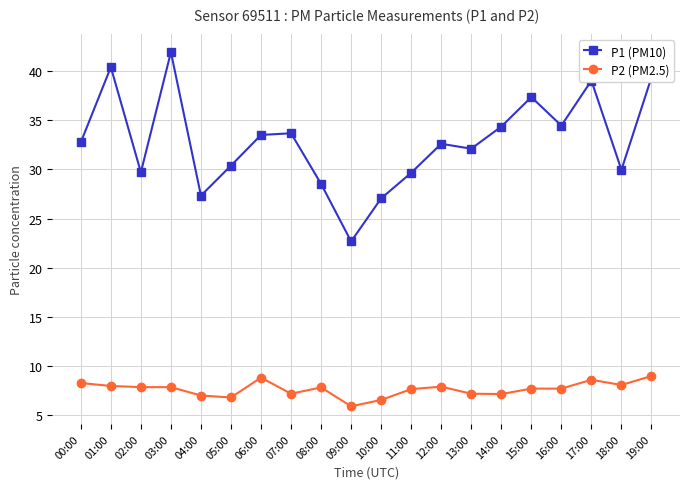

Which series has the widest spread of values?

P1 (PM10)